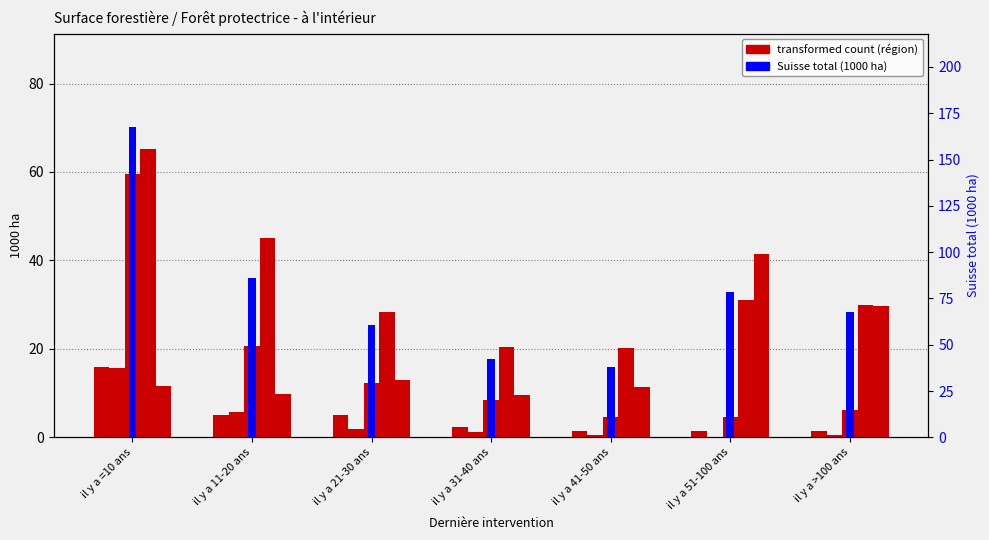

Which category has the lowest value across all series?

il y a 51-100 ans